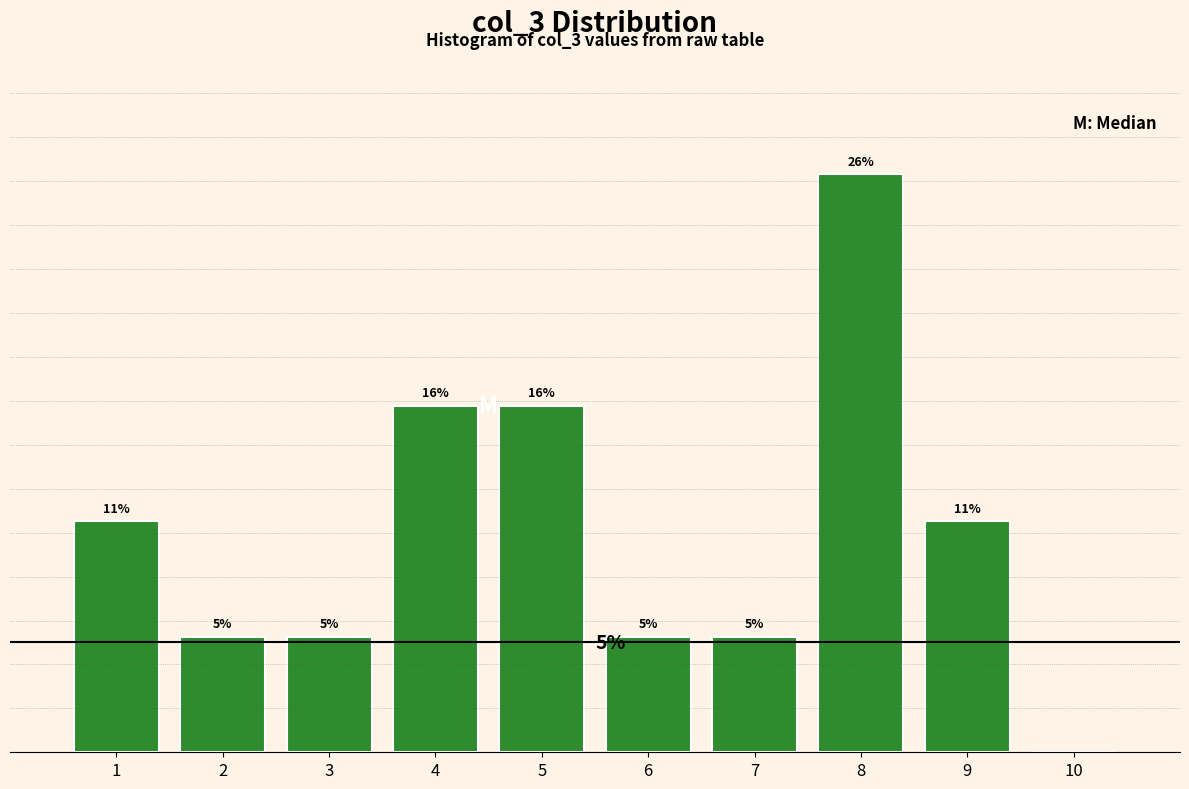

Are the bars horizontal?

No